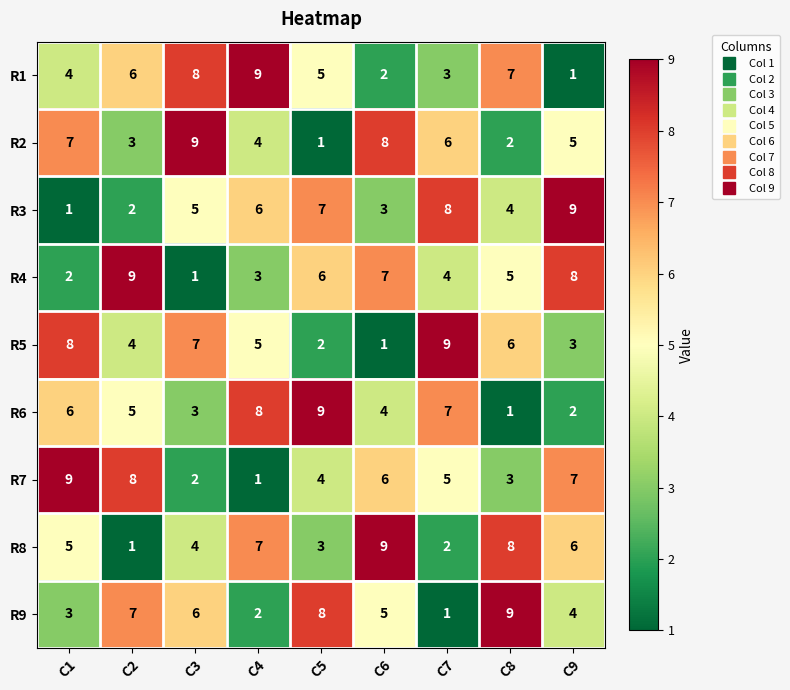

Is the value of R2 at C4 greater than the value of R8 at C1?

No